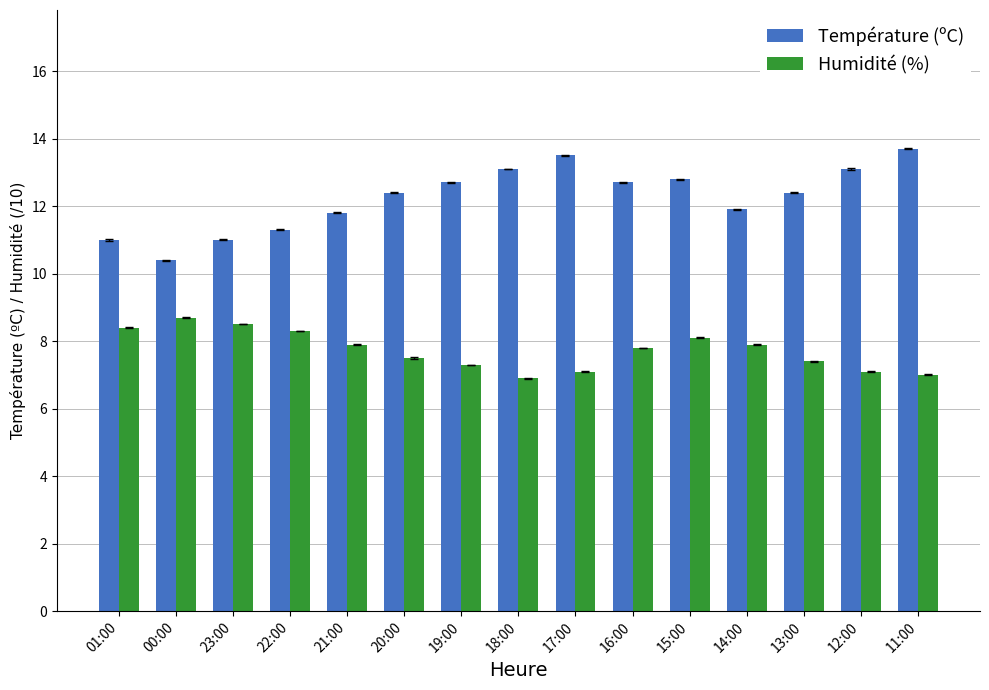

Count the number of categories in the chart.

15